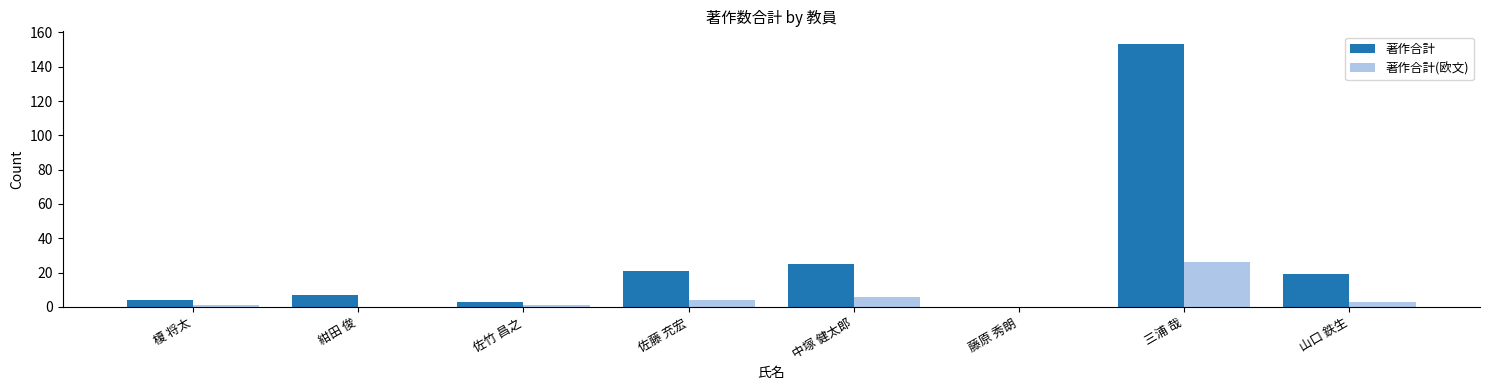

Reading left to right, extract all data points from this chart.

著作合計: 榎 将太=4	紺田 俊=7	佐竹 昌之=3	佐藤 充宏=21	中塚 健太郎=25	藤原 秀朗=0	三浦 哉=153	山口 鉄生=19
著作合計(欧文): 榎 将太=1	紺田 俊=0	佐竹 昌之=1	佐藤 充宏=4	中塚 健太郎=6	藤原 秀朗=0	三浦 哉=26	山口 鉄生=3